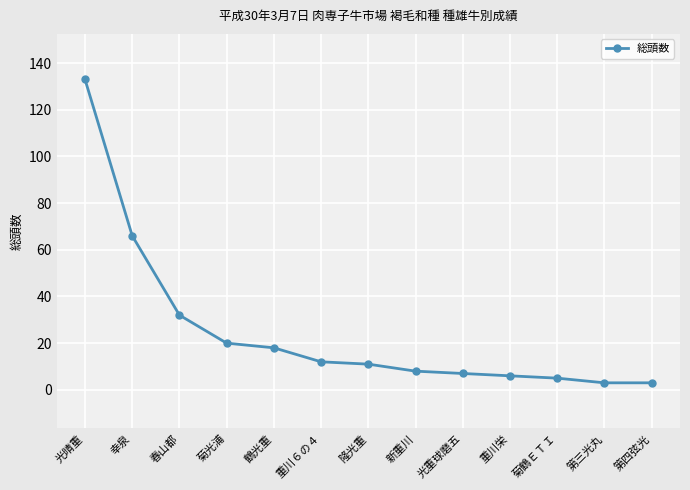

What is the minimum value shown in the chart?

3